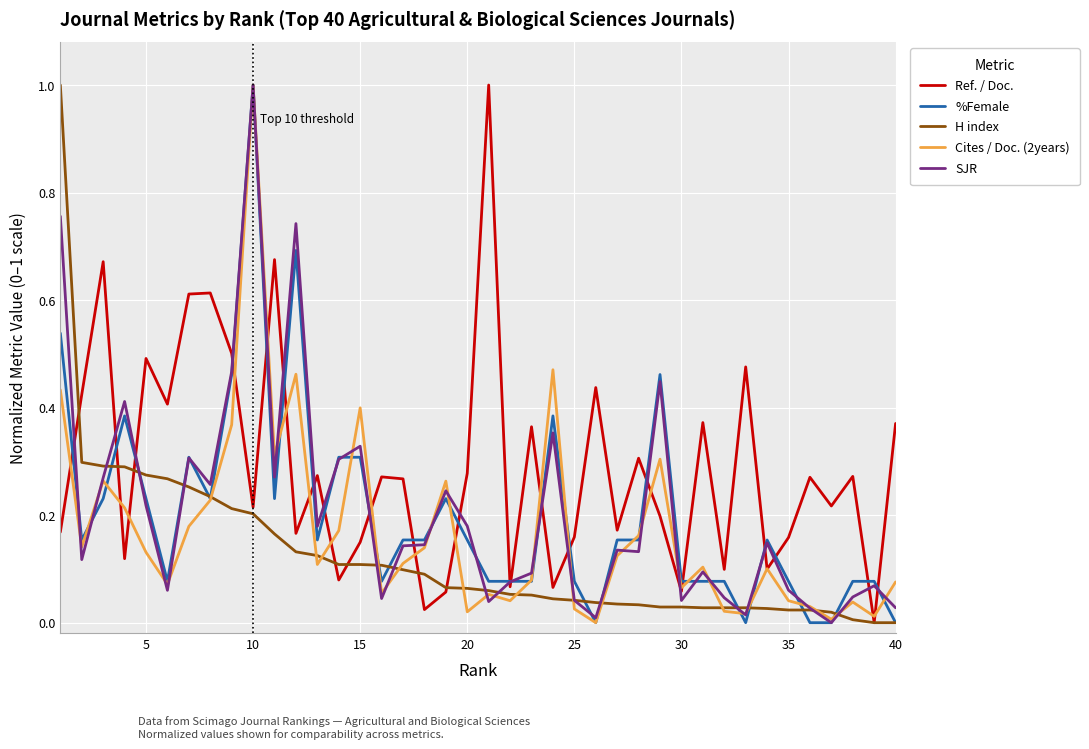

How many interior local valleys does the Ref. / Doc. series have?

14